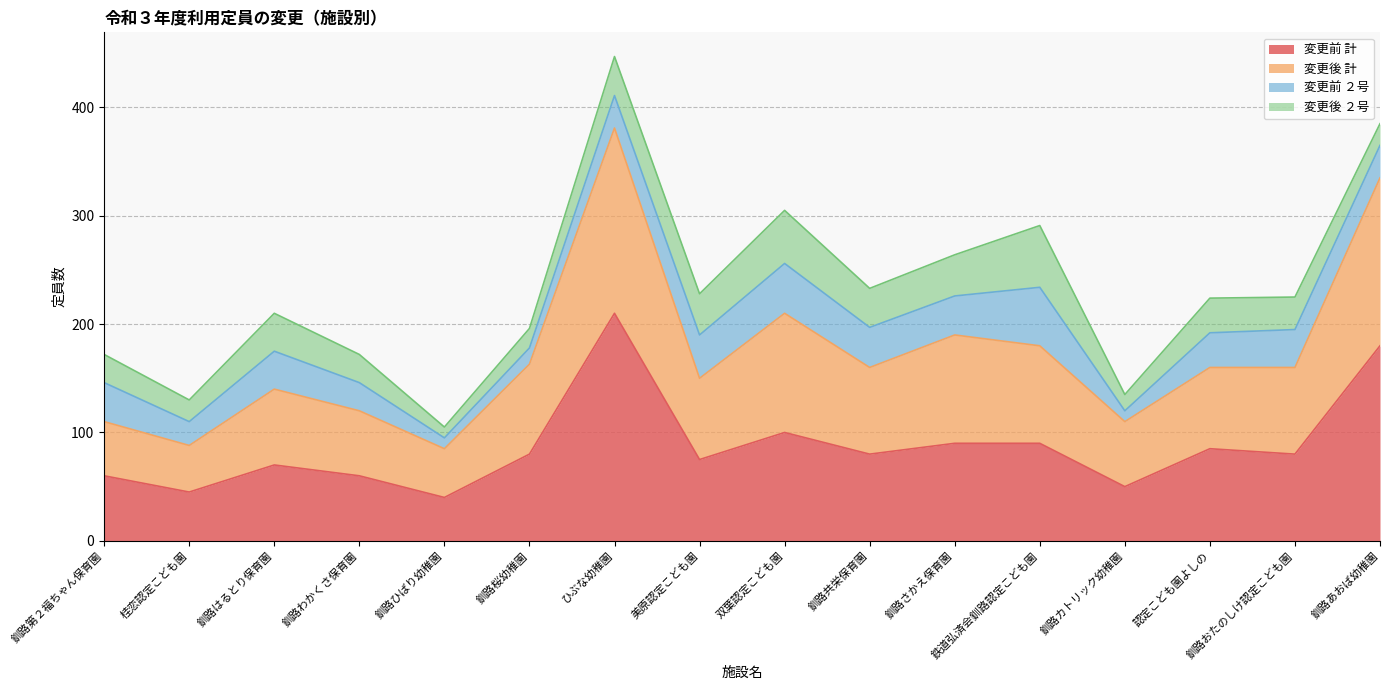

What is the label of the 7th point from the right?

釧路共栄保育園